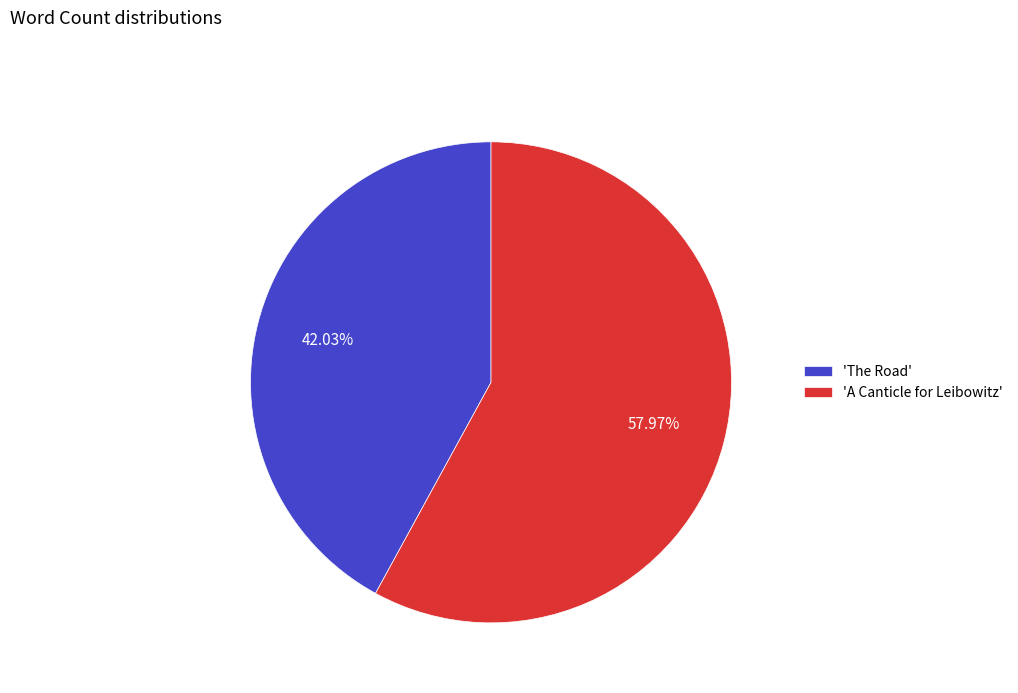

What is the majority slice?

'A Canticle for Leibowitz'